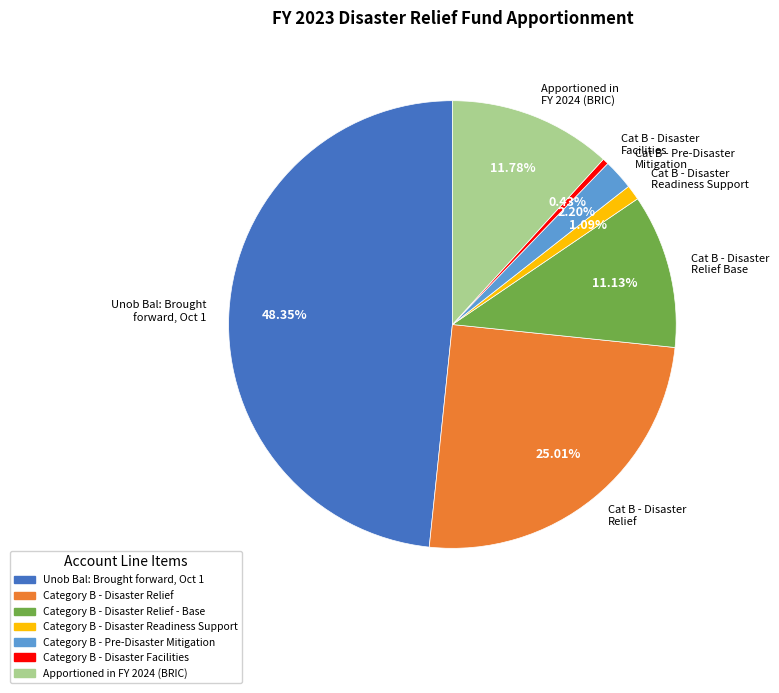

Rank the categories by value from highest to lowest.

Unob Bal: Brought forward, Oct 1, Cat B - Disaster Relief, Apportioned in FY 2024 (BRIC), Cat B - Disaster Relief Base, Cat B - Pre-Disaster Mitigation, Cat B - Disaster Readiness Support, Cat B - Disaster Facilities